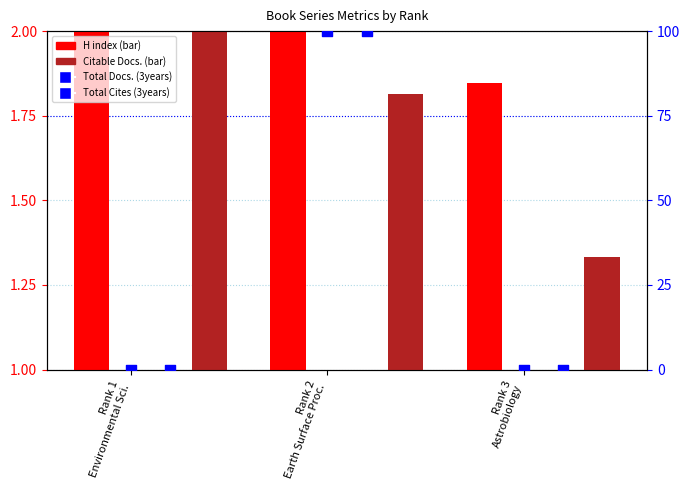

Which series reaches the maximum Y coordinate?

Total Docs. (3years)